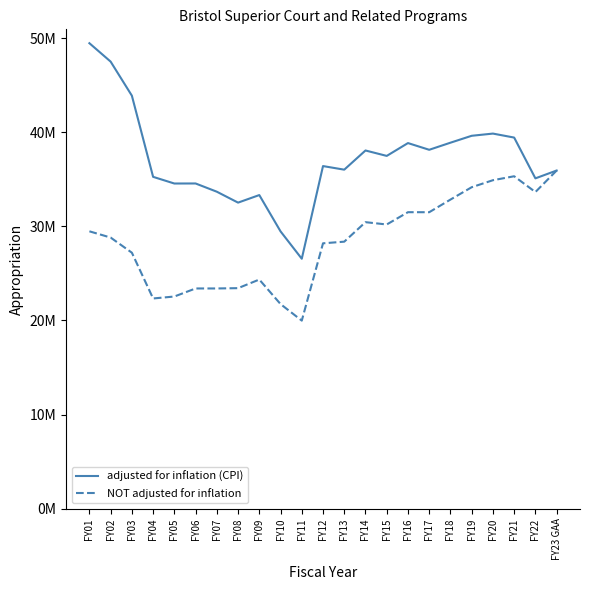

Does the chart display data point markers on the line(s)?

No